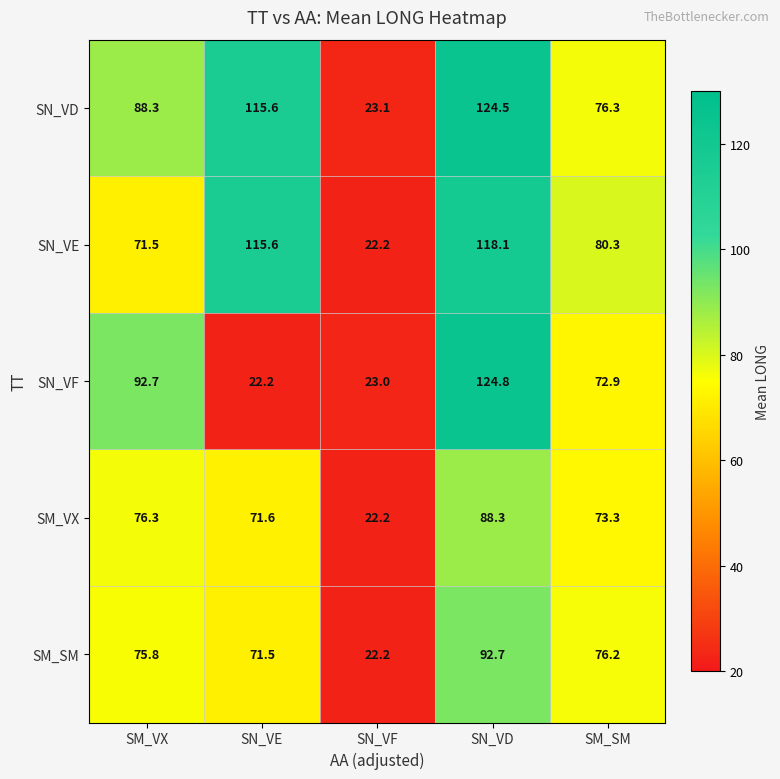

What is the sum of the SN_VD values at SM_SM and SM_VX?

164.6